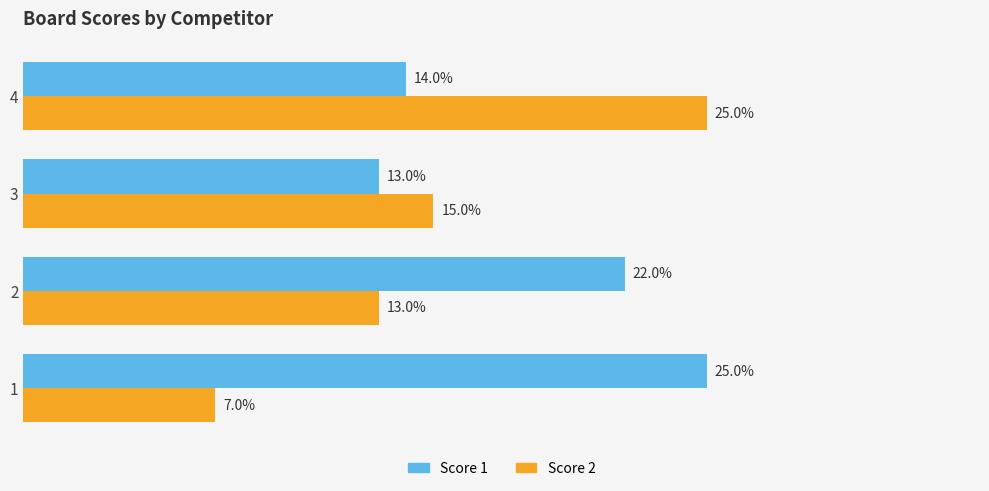

Is the value of Score 2 at 2 greater than the value of Score 1 at 4?

No